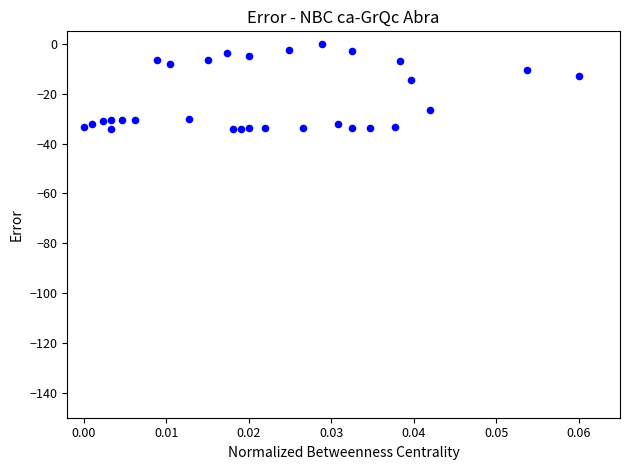

What is the range of Y values (max minus min)?

34.1